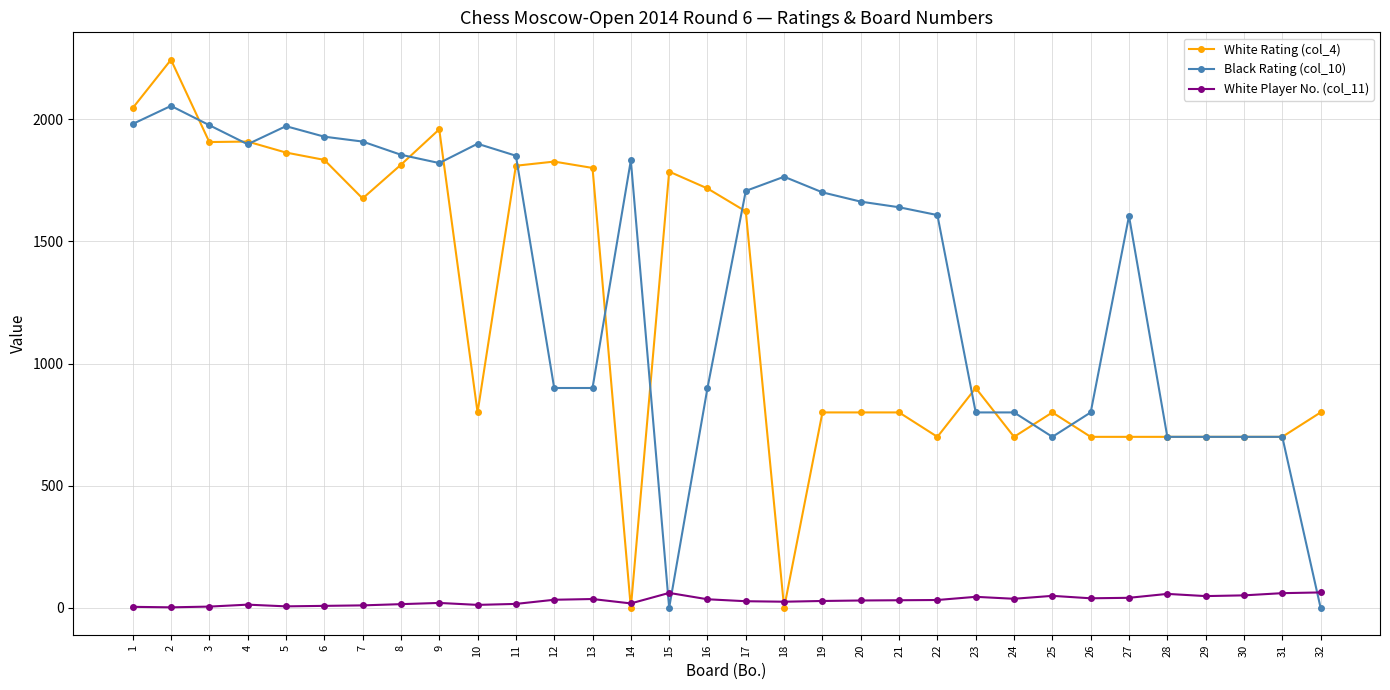

What is the difference between the highest and lowest values at 26?

761